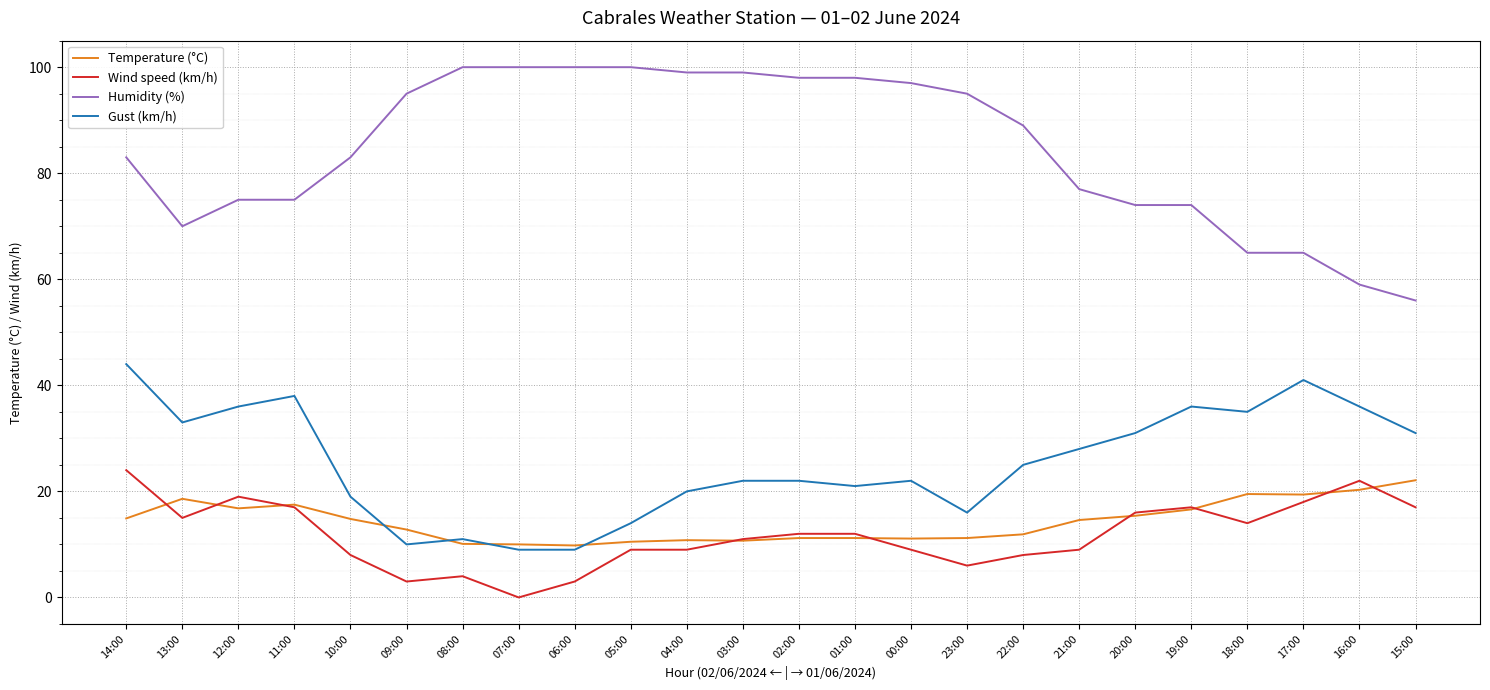

What is the greatest value displayed?

100.0